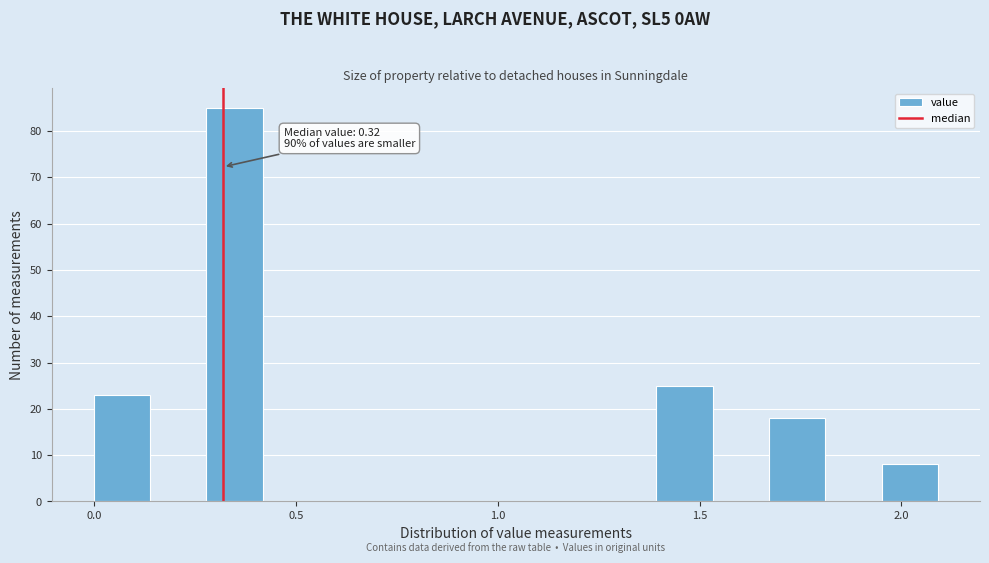

Read against the x-axis, roughly where is the centre of the tallest bar?

0.35